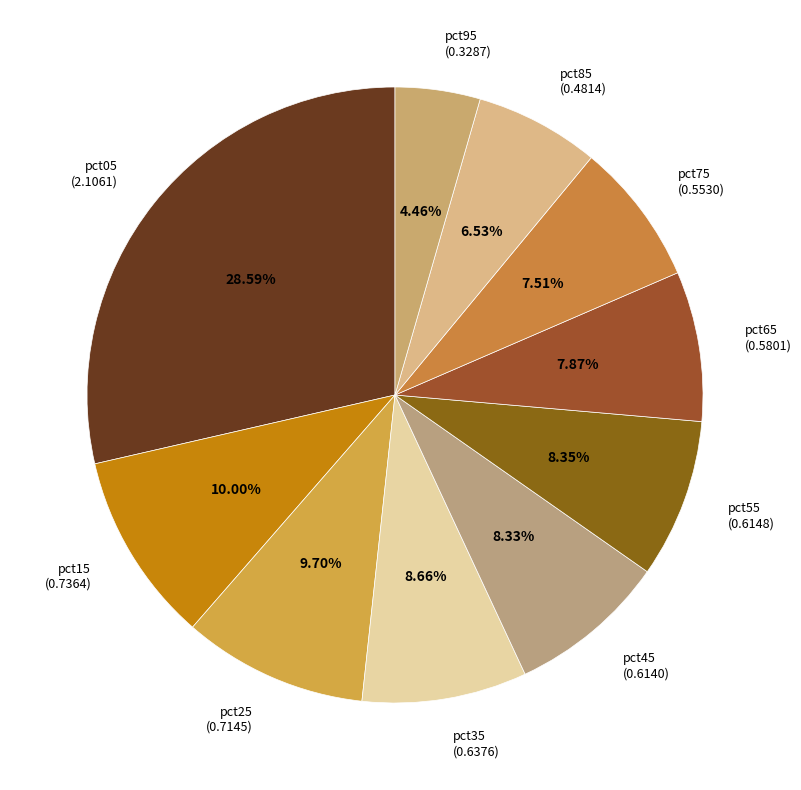

Between pct35 and pct05, which is larger?

pct05